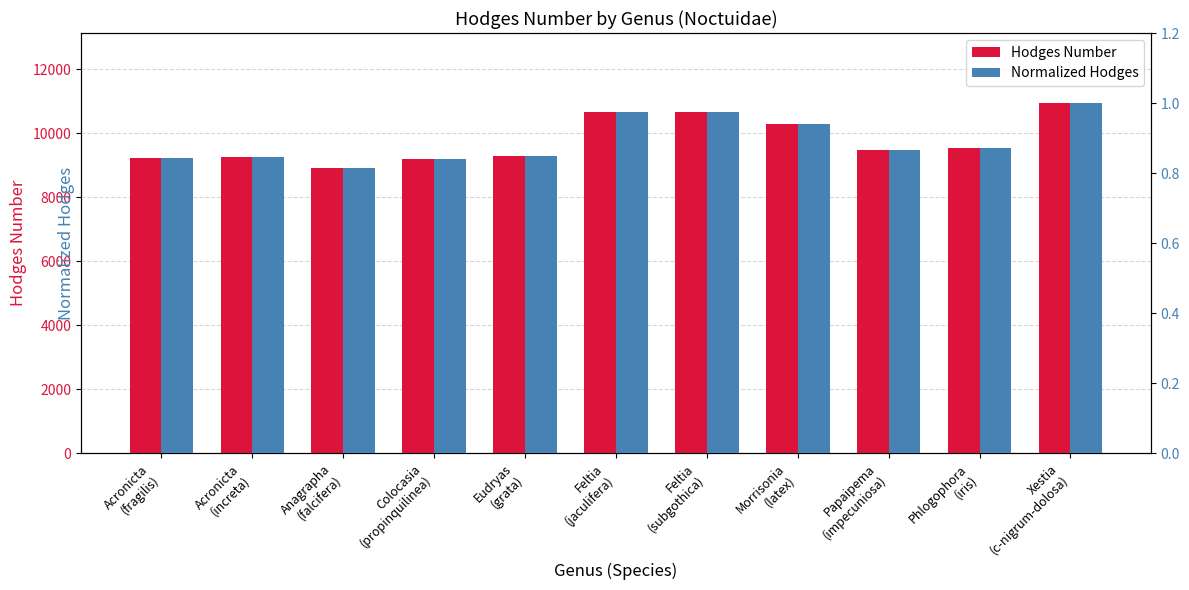

How many data points does each series have?

11